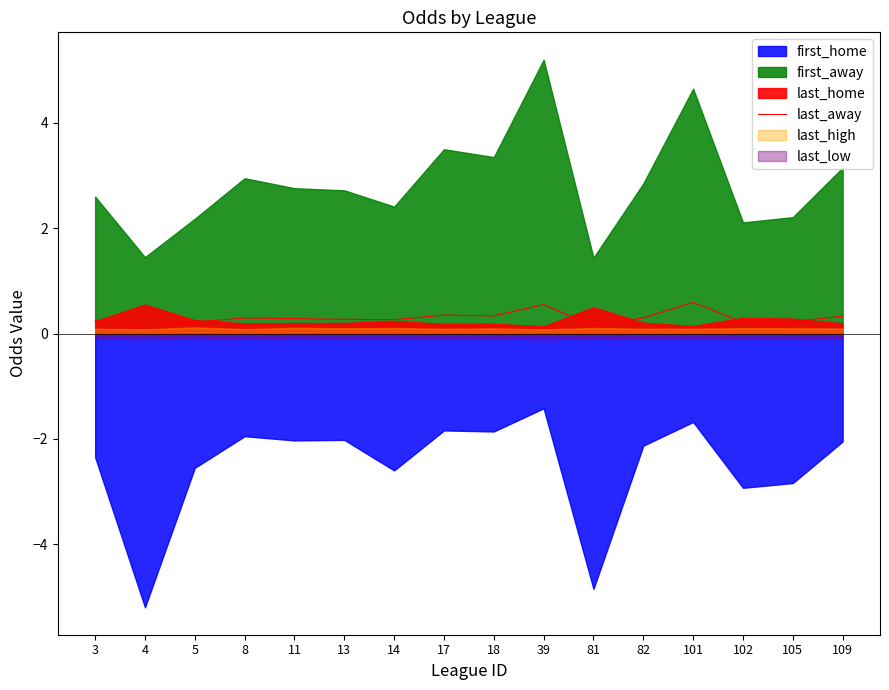

What is the maximum value for last_away?

0.6